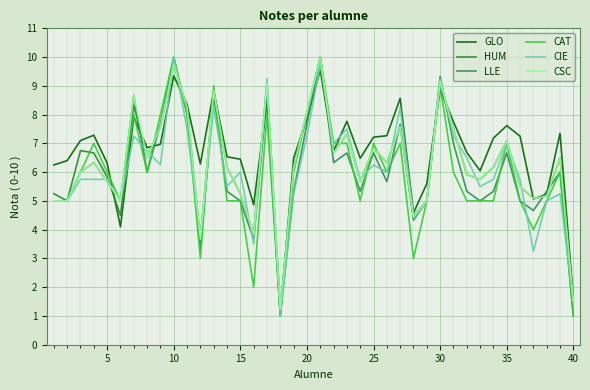

What is the highest value of the CIE series?

10.0